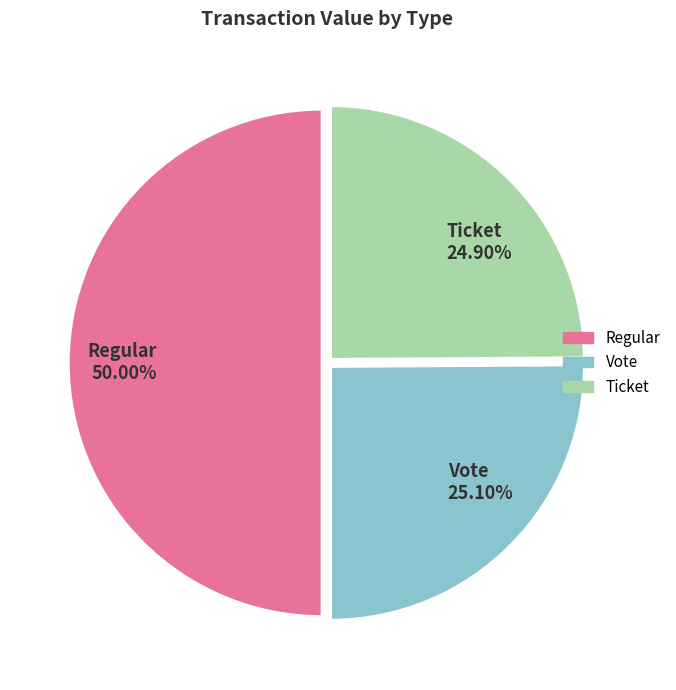

Which has a higher value, Regular or Ticket?

Regular